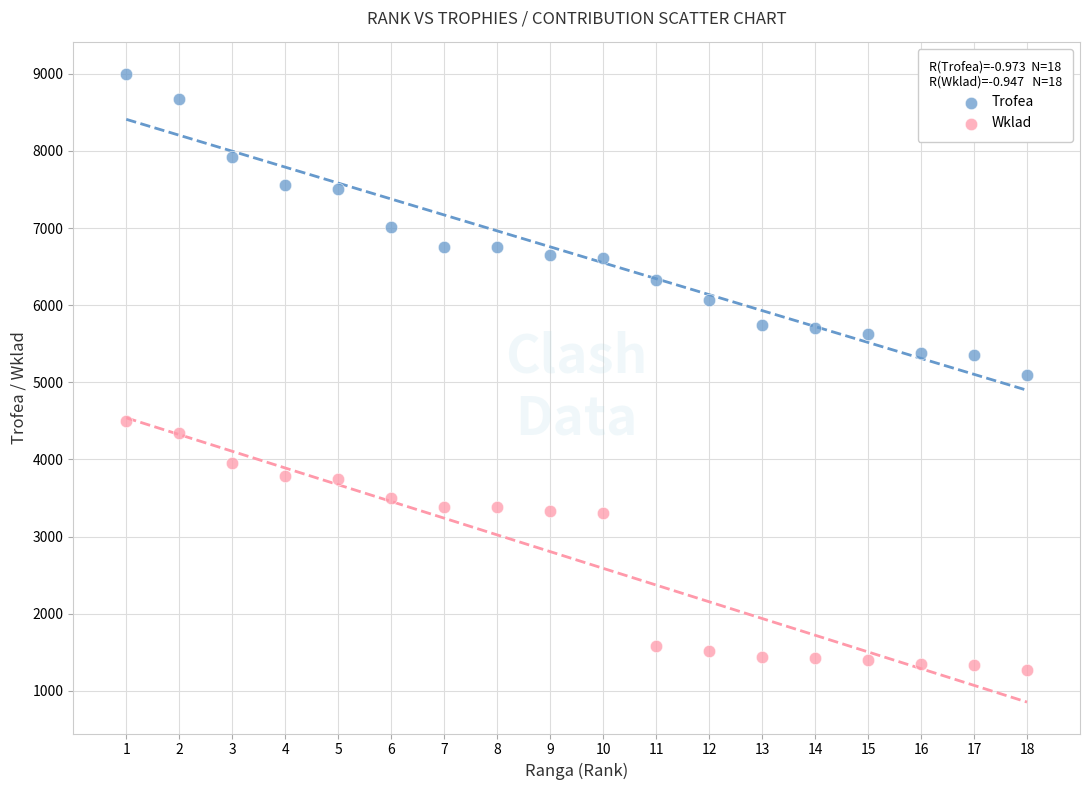

What are all the series names shown in the legend?

Trofea, Wklad